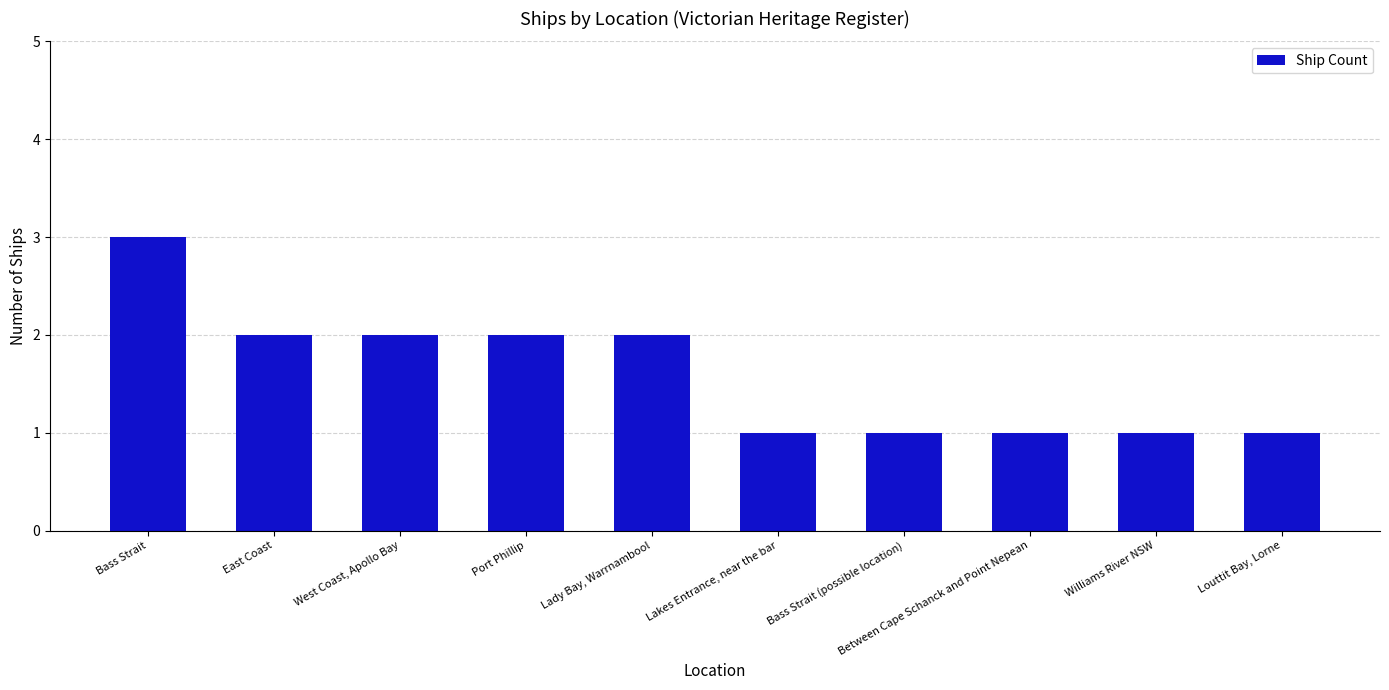

Approximately how many times larger is the value at Bass Strait (possible location) compared to Louttit Bay, Lorne?

1.0